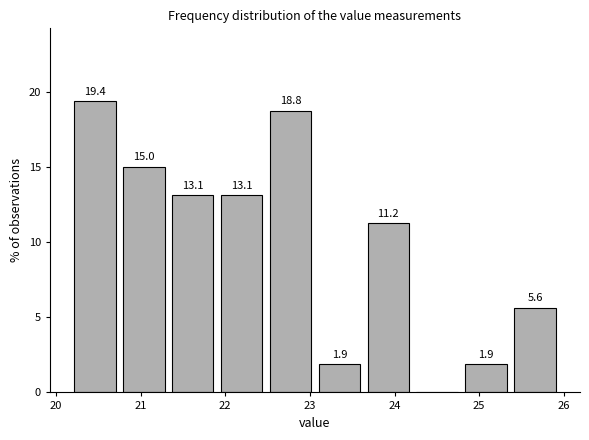

Over which range of the x-axis is the bar tallest?

20.2 to 20.7